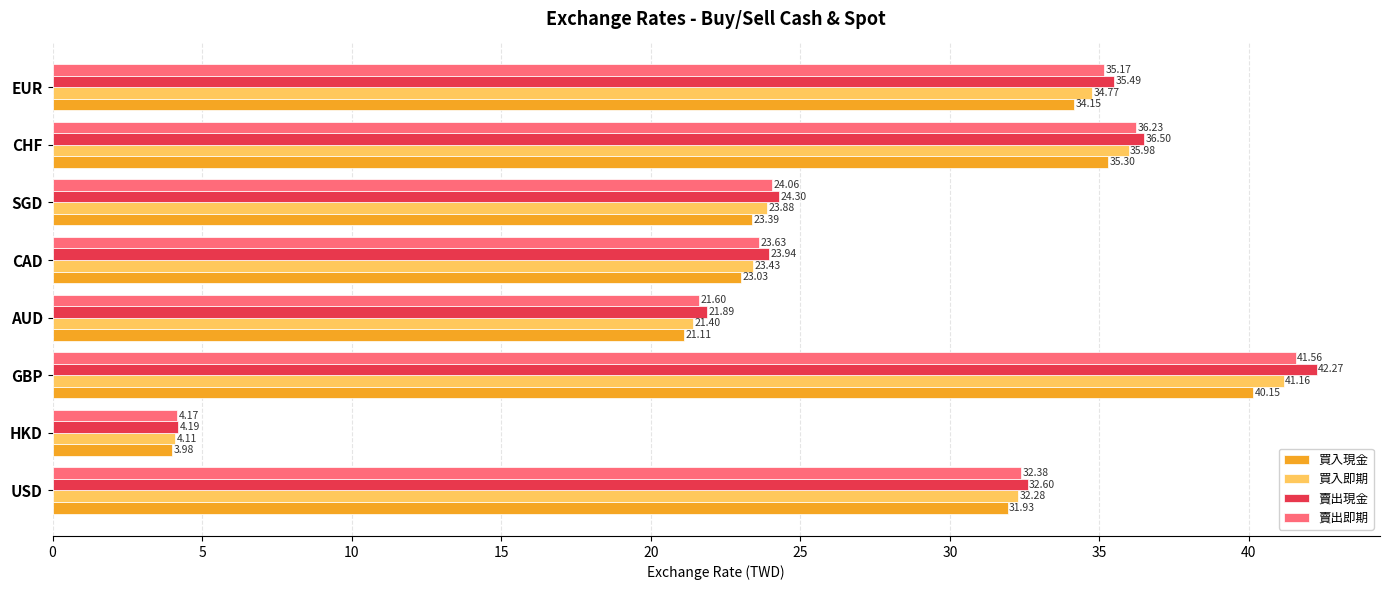

Which category has the highest value across all series?

GBP